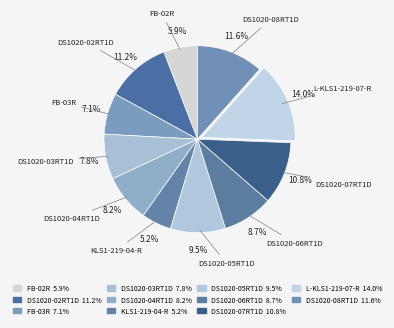

Count the number of slices in the pie.

11